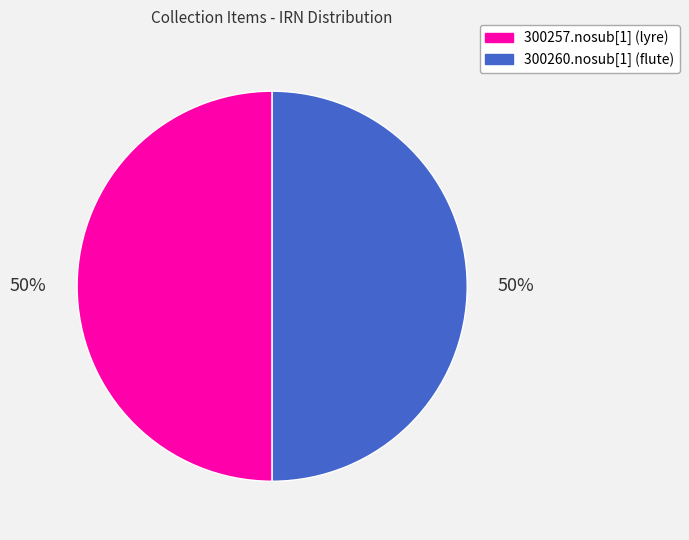

Combined, do 300260.nosub[1] (flute) and 300257.nosub[1] (lyre) account for over 50%?

Yes